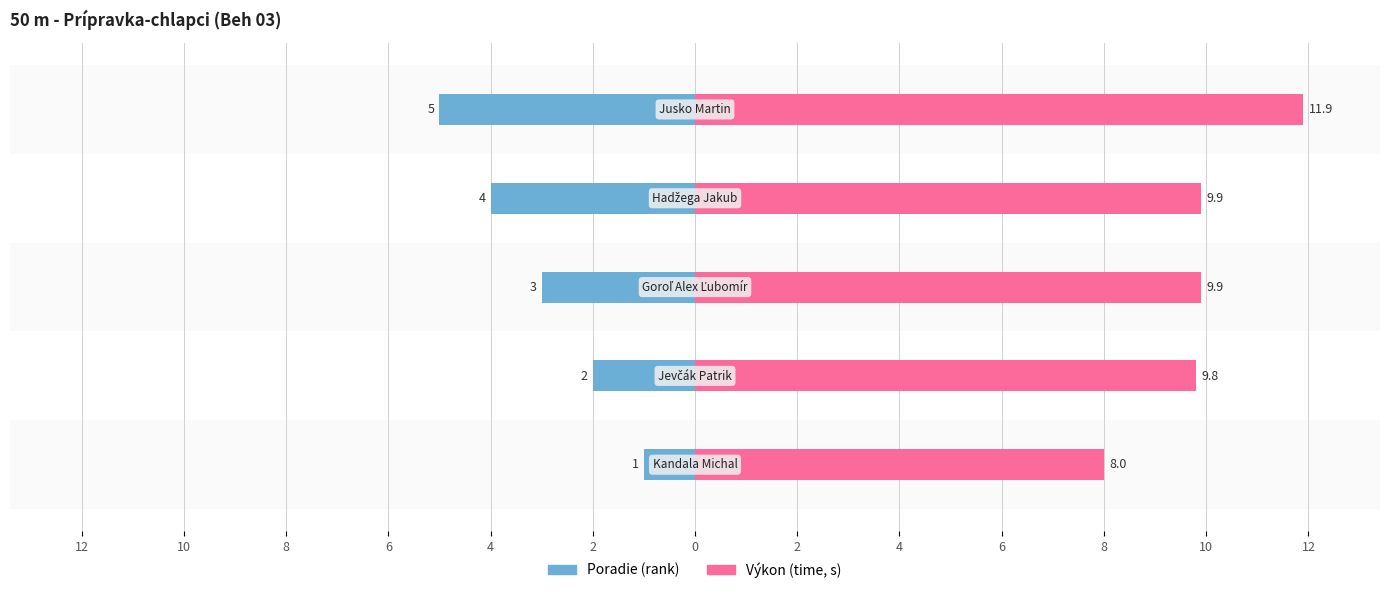

Between 12 and 10, which is larger?

12